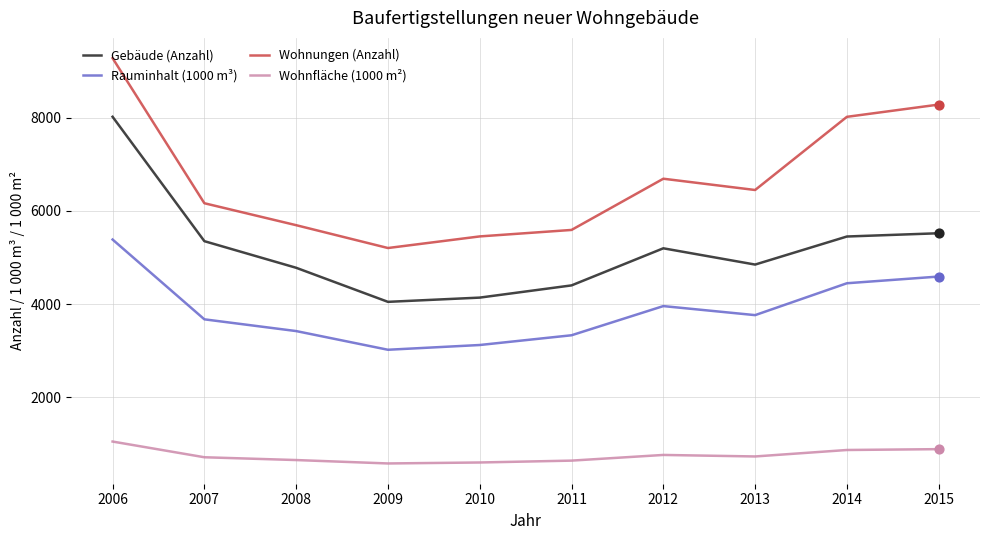

What is the total value across all series at 2012?

16603.1